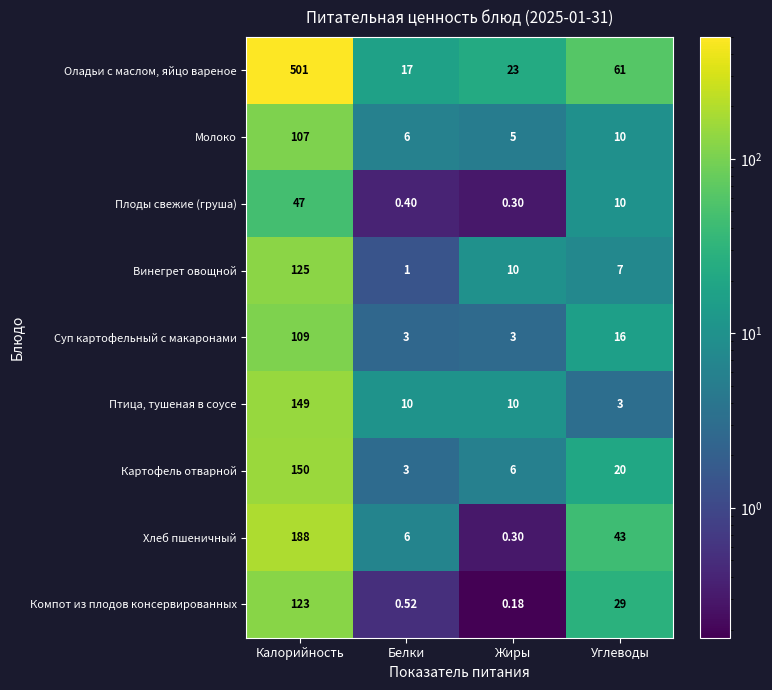

Rank the series by their maximum value, from highest to lowest.

Оладьи с маслом, яйцо вареное, Хлеб пшеничный, Картофель отварной, Птица, тушеная в соусе, Винегрет овощной, Компот из плодов консервированных, Суп картофельный с макаронами, Молоко, Плоды свежие (груша)